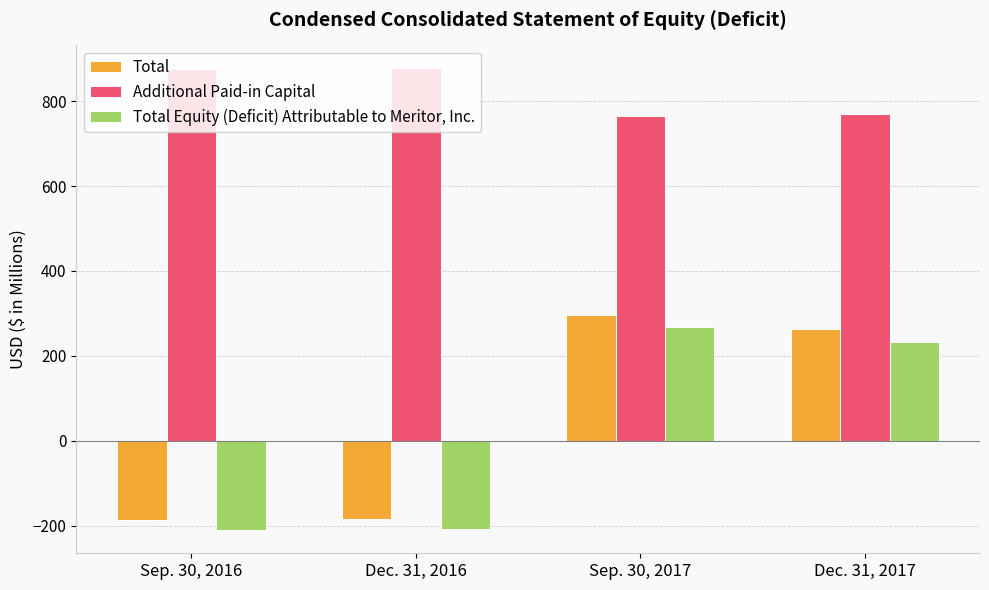

At which label does Total reach its peak?

Sep. 30, 2017